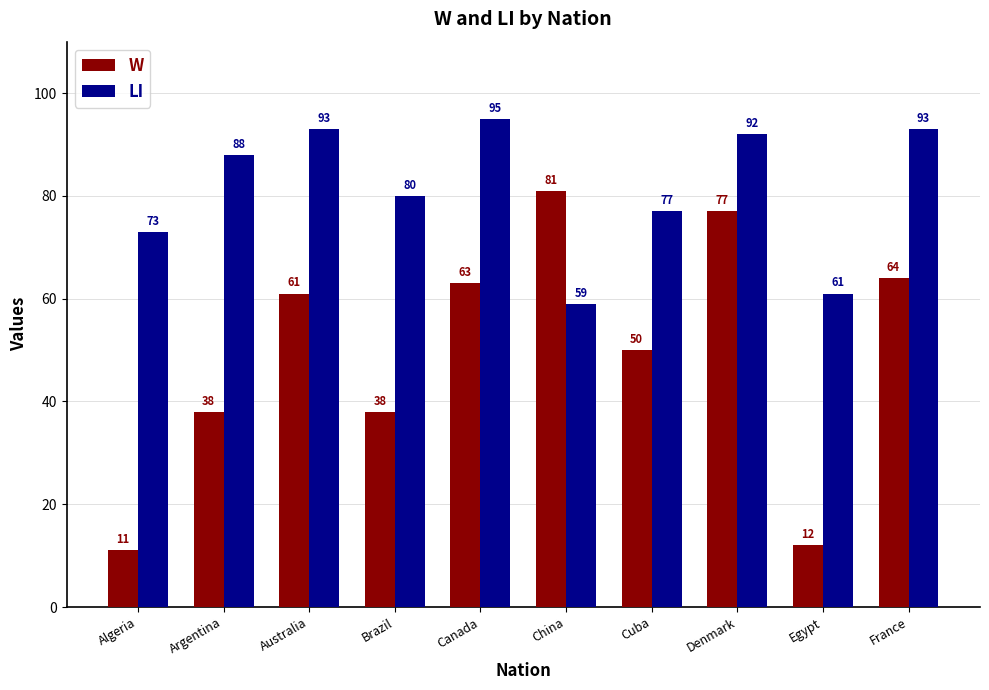

What is the average value of the LI series?

81